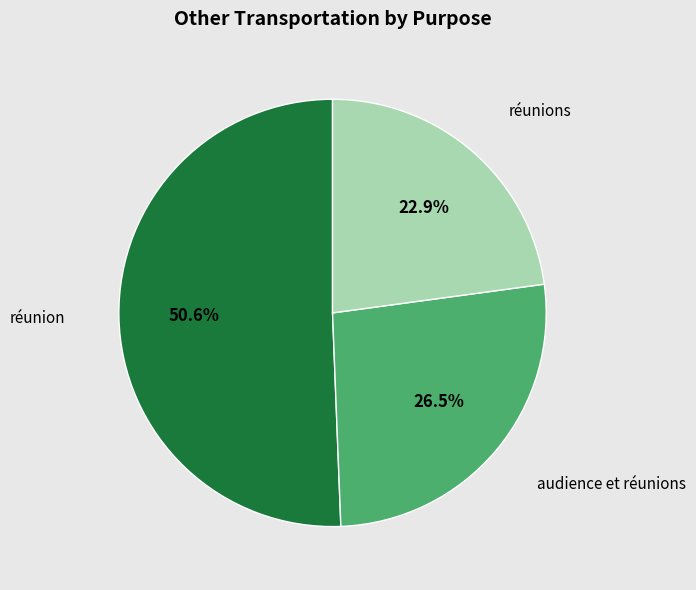

Is there any slice that represents more than half of the pie?

Yes